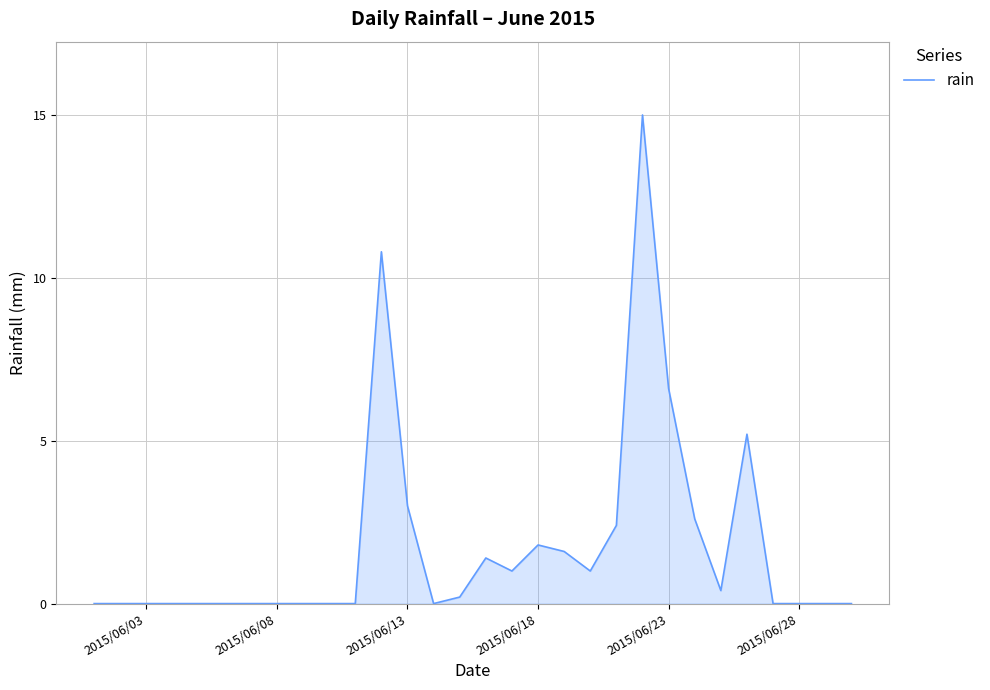

What is the greatest value displayed?

15.0